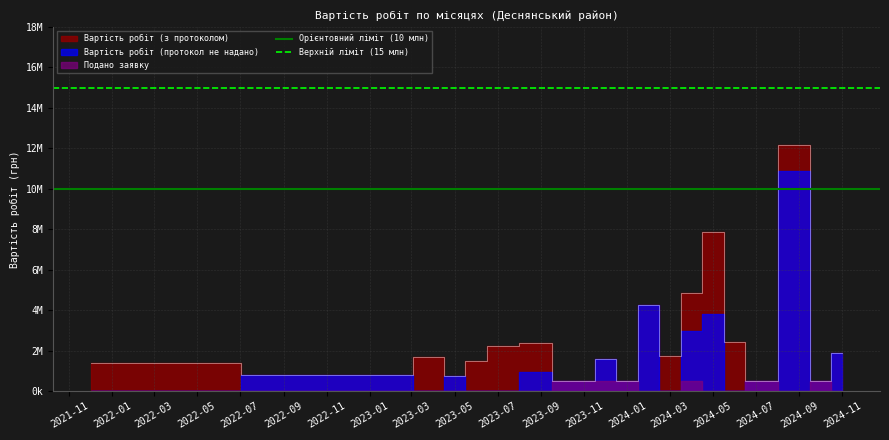

What is the average value of the Верхній ліміт (15 млн) series?

15000000